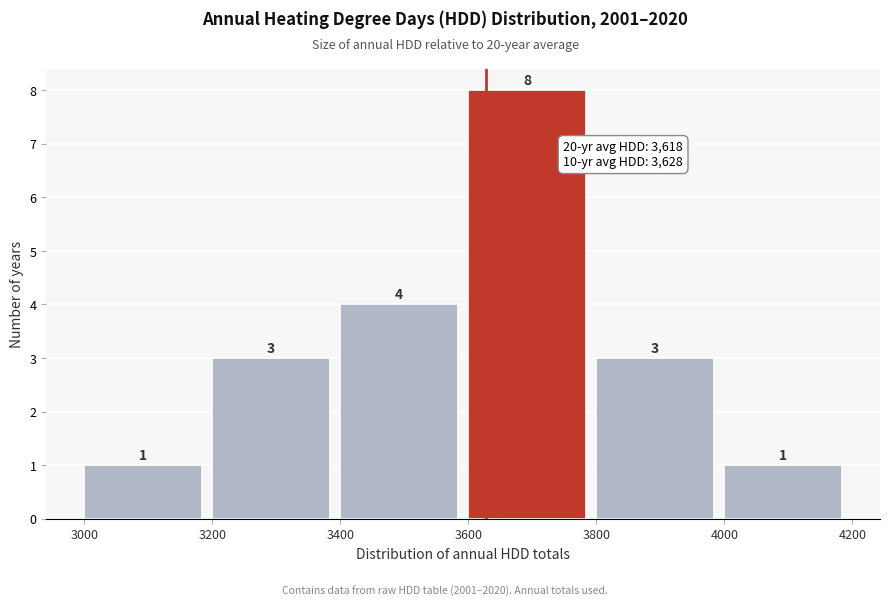

Reading left to right, list every bar in this chart as the range it spans on the x-axis followed by its height.

3000 to 3200: 1
3200 to 3400: 3
3400 to 3600: 4
3600 to 3800: 8
3800 to 4000: 3
4000 to 4200: 1